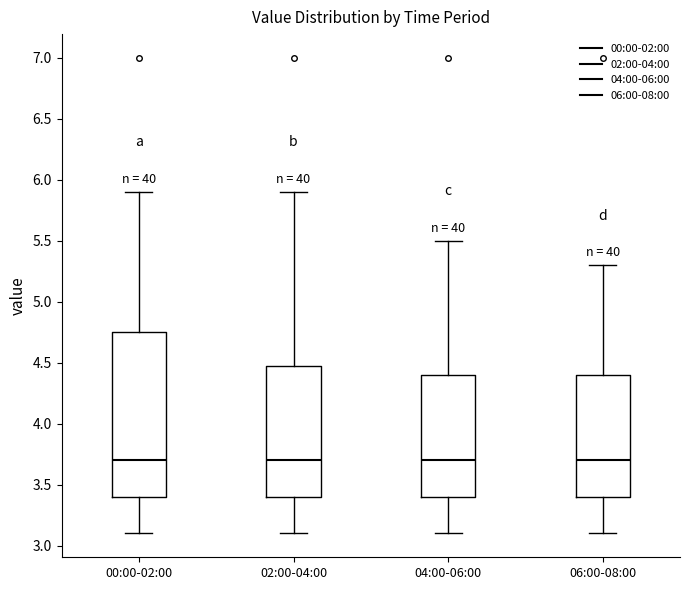

Reading left to right, transcribe this box plot: for each box, give where its median line is, the range the box spans, and where its two whiskers end, as read against the y-axis. The values are not printed on the chart, so give them approximately, as read against the axis.

00:00-02:00: median 3.70, box 3.40 to 4.75, whiskers 3.10 to 5.90
02:00-04:00: median 3.70, box 3.40 to 4.50, whiskers 3.10 to 5.90
04:00-06:00: median 3.70, box 3.40 to 4.40, whiskers 3.10 to 5.50
06:00-08:00: median 3.70, box 3.40 to 4.40, whiskers 3.10 to 5.30